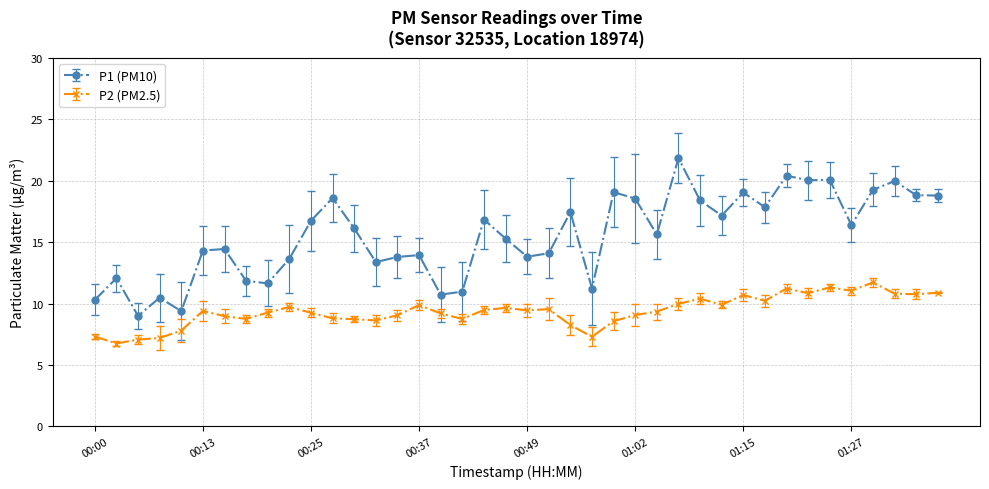

Rank the series by their average value, from lowest to highest.

P2 (PM2.5), P1 (PM10)